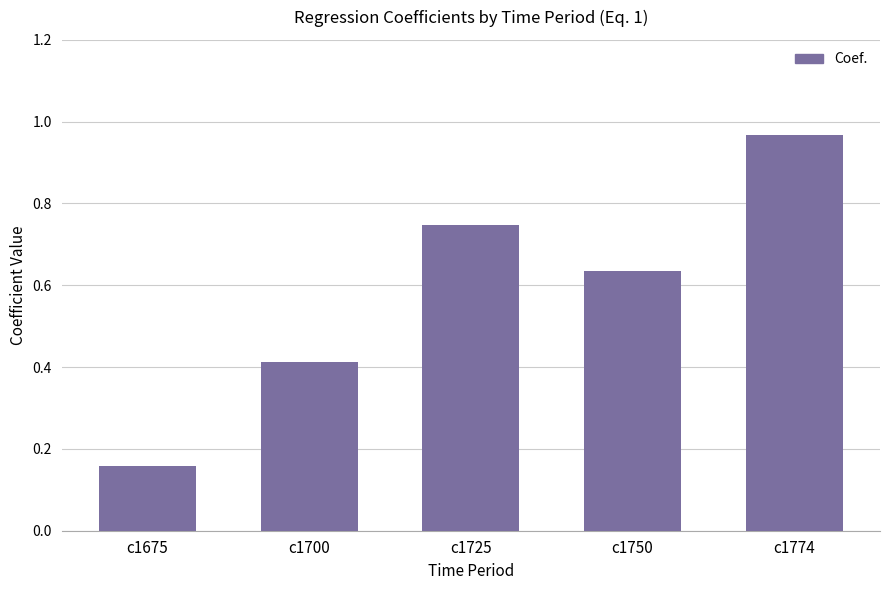

What is the difference between the values at c1750 and c1774?

0.3